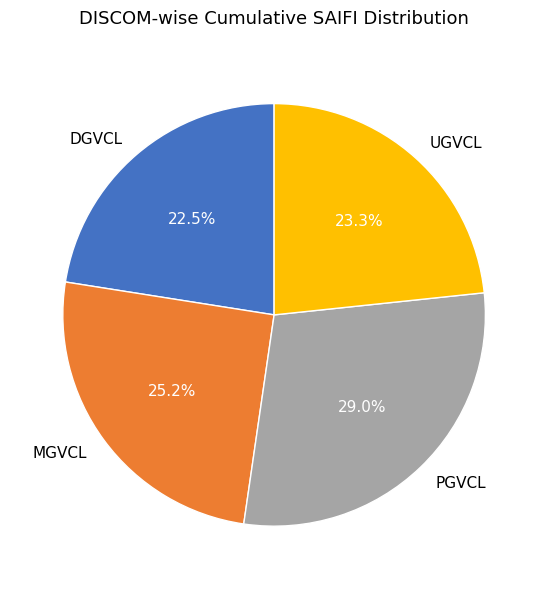

What is the largest slice in the pie chart?

PGVCL